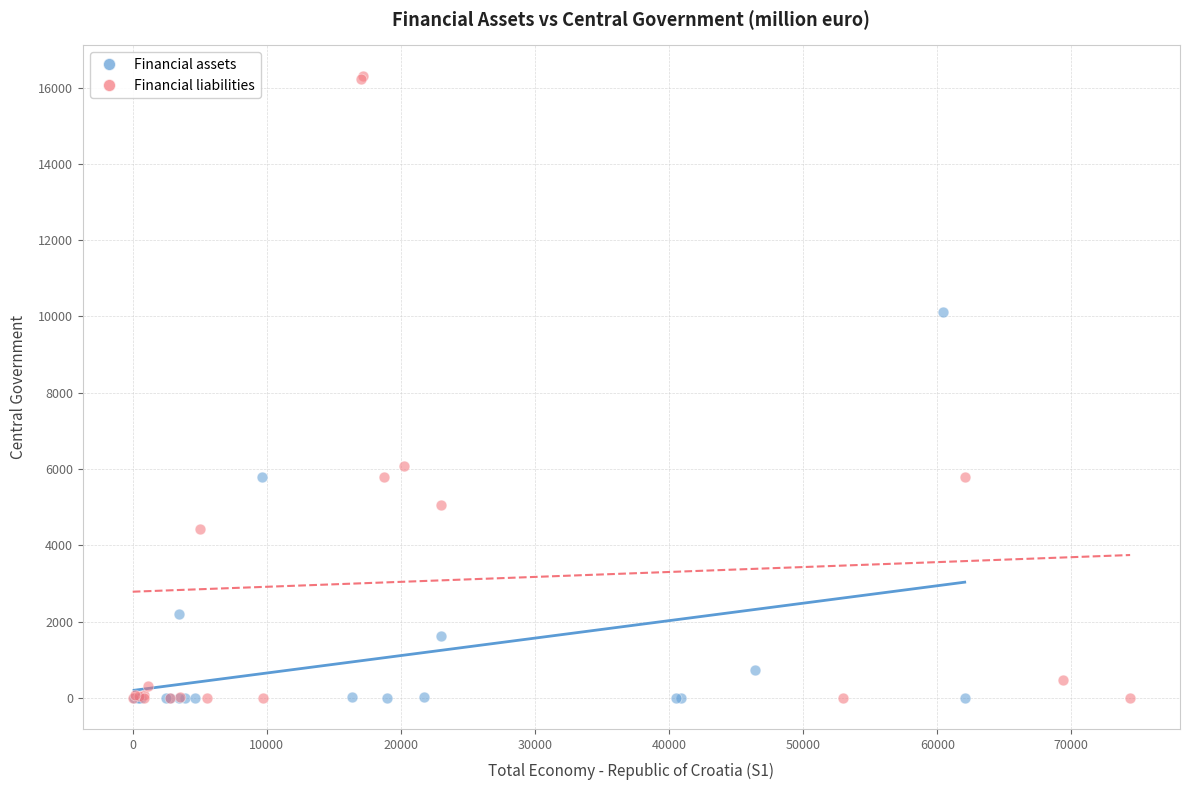

Which series contains the highest Y value?

Financial liabilities